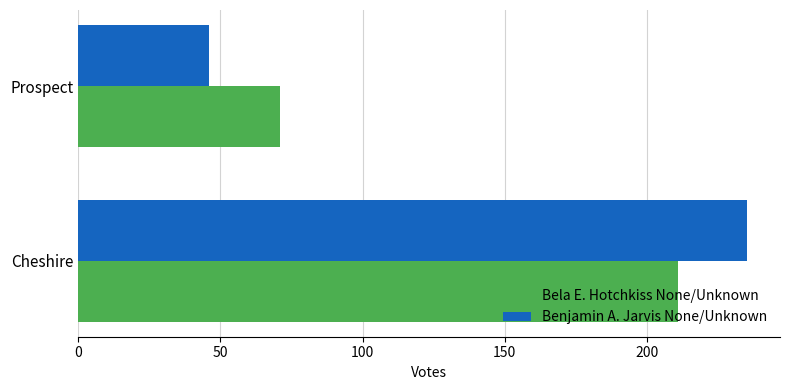

Which series has the largest range (max minus min)?

Benjamin A. Jarvis None/Unknown